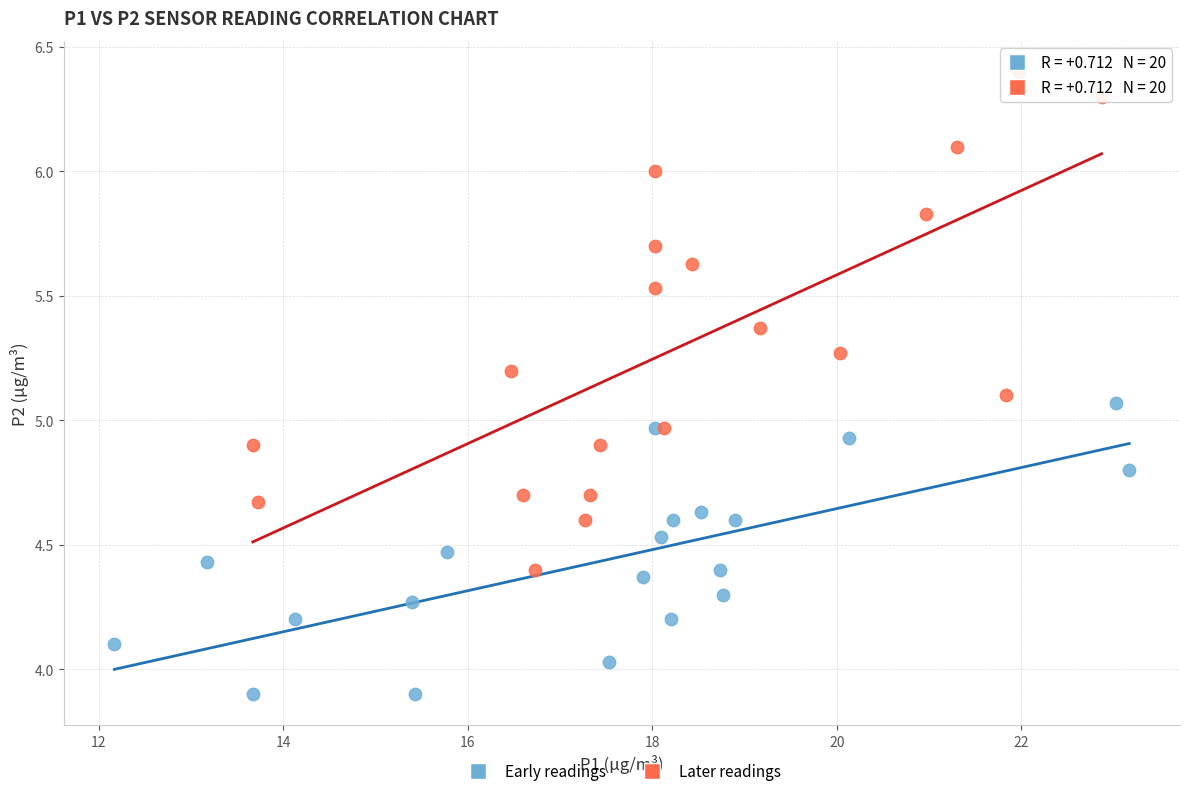

Which series reaches the minimum Y coordinate?

Early readings